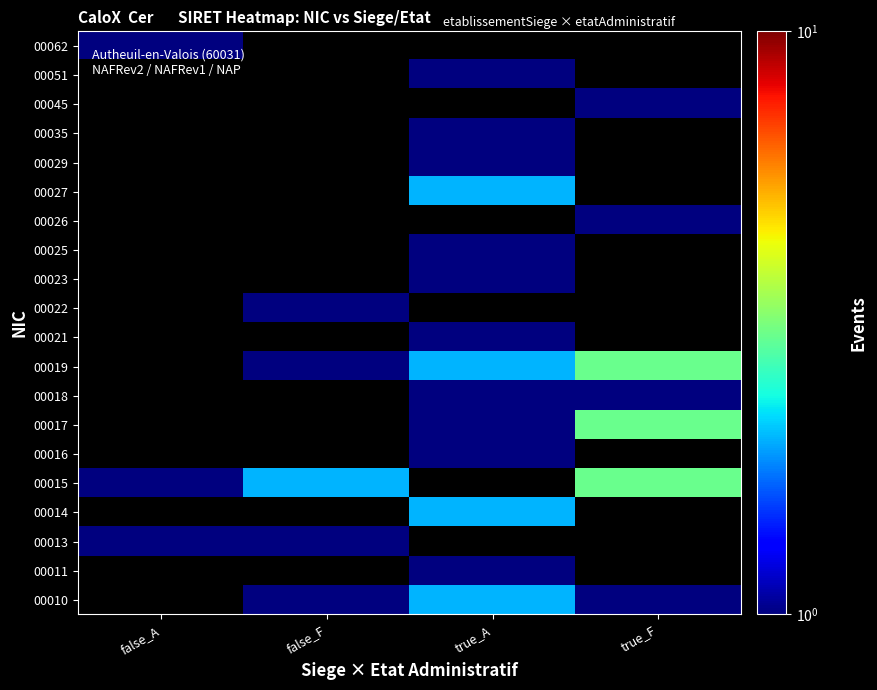

List the labels in order of 00013 value, largest first.

false_A, false_F, true_A, true_F